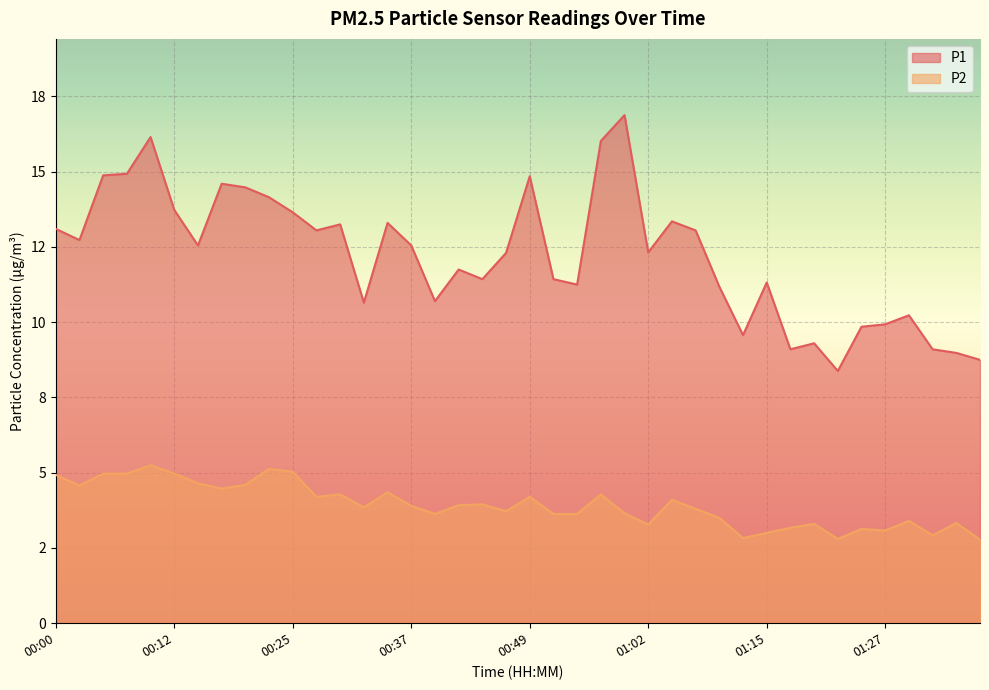

True or false: P2 and P1 cross at least once.

False